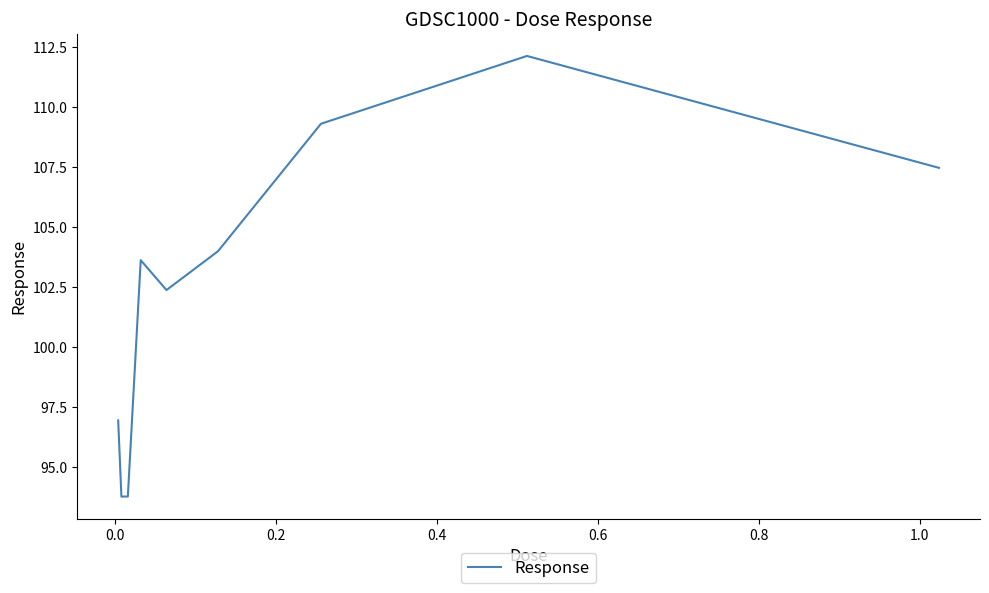

Reading right to left, what are all the values shown in this chart?

107.5	112.1	109.3	104.0	102.4	103.6	93.8	93.8	96.9